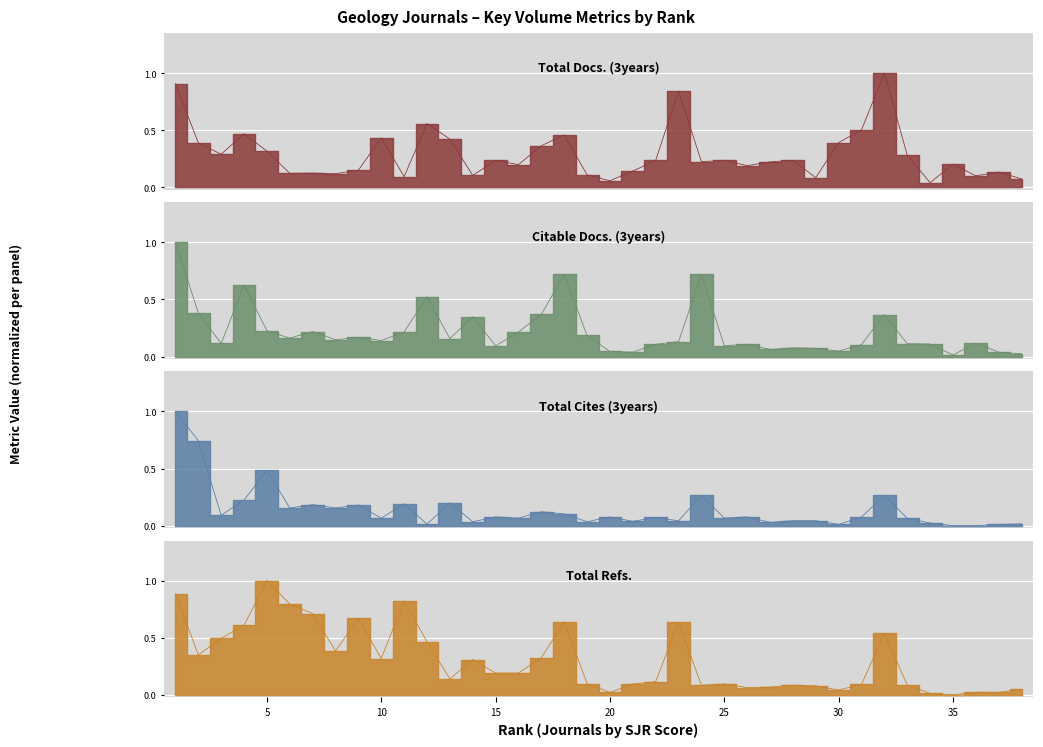

What are all the series names shown in the legend?

Total Docs. (3years), Citable Docs. (3years), Total Cites (3years), Total Refs.